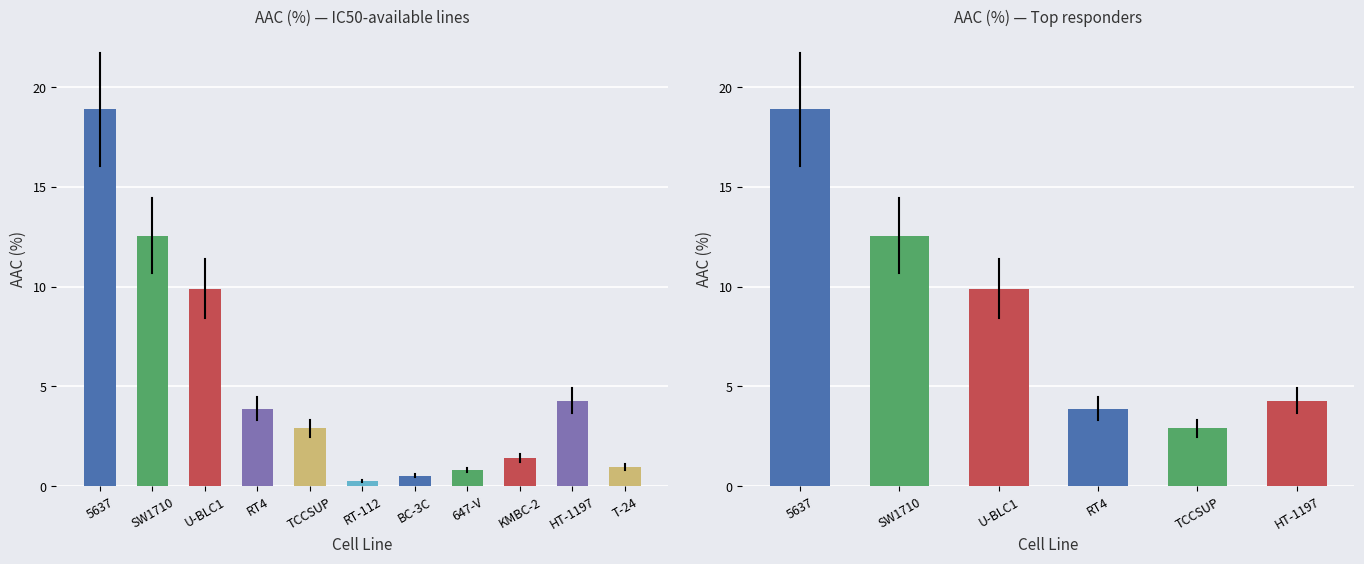

Read the value at SW1710.

12.6